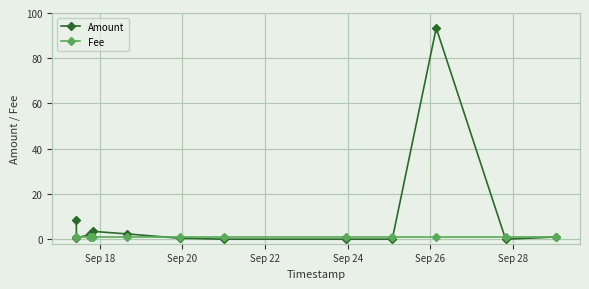

True or false: Amount and Fee cross at least once.

True